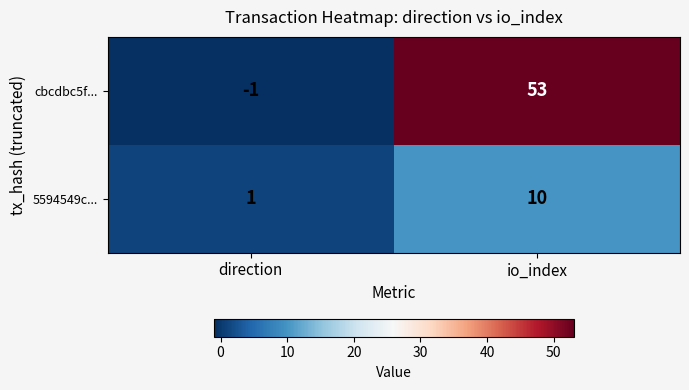

Read the 5594549c... value at io_index.

10